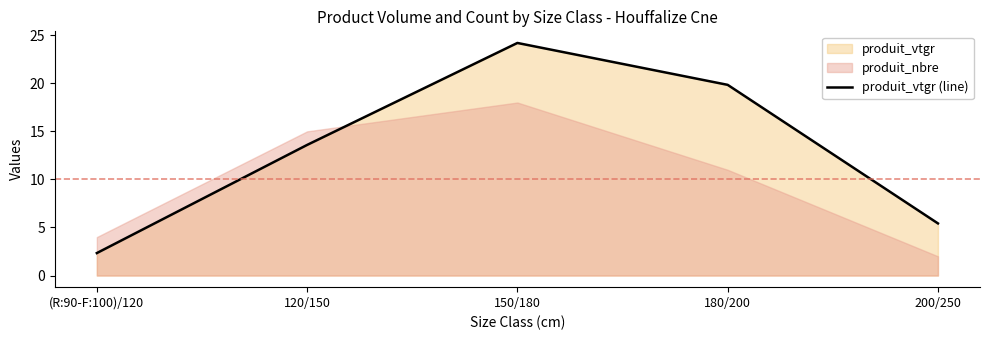

Is it true that the value at 200/250 is 8.6?

False